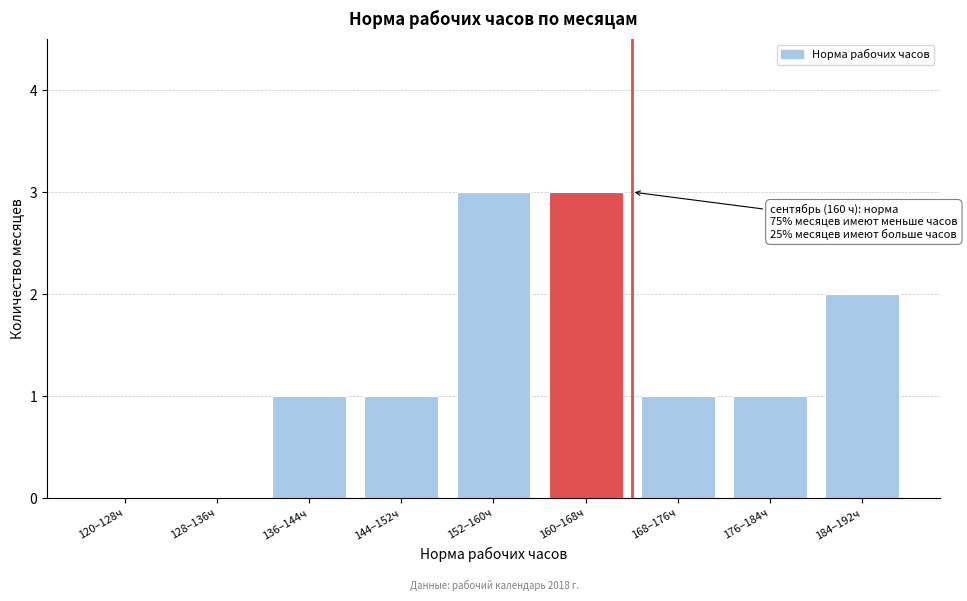

Reading left to right, what are all the values shown in this chart?

120–128ч=0	128–136ч=0	136–144ч=1	144–152ч=1	152–160ч=3	160–168ч=3	168–176ч=1	176–184ч=1	184–192ч=2